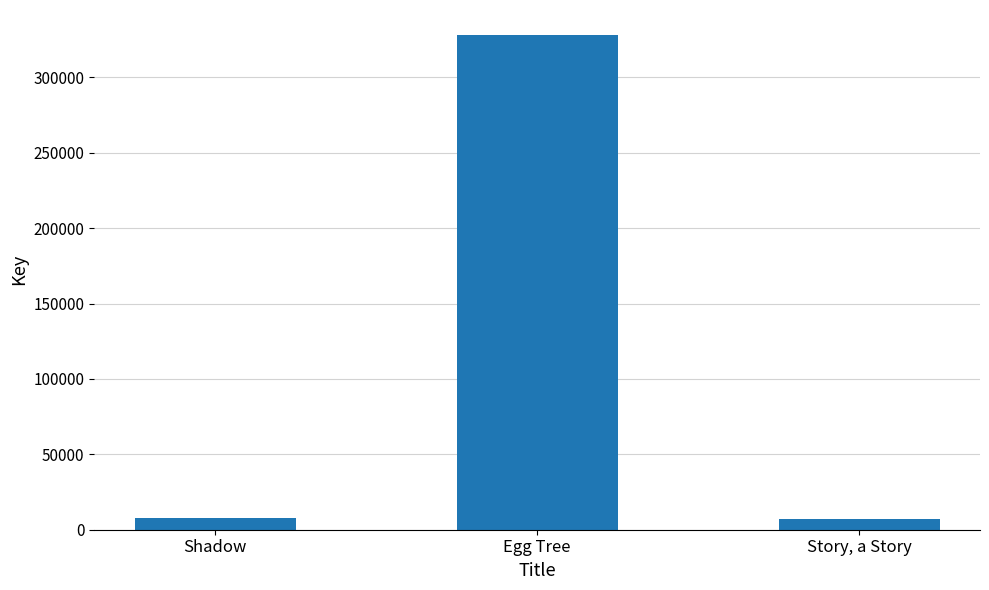

Where is the data nearest to the value 167599?

Shadow